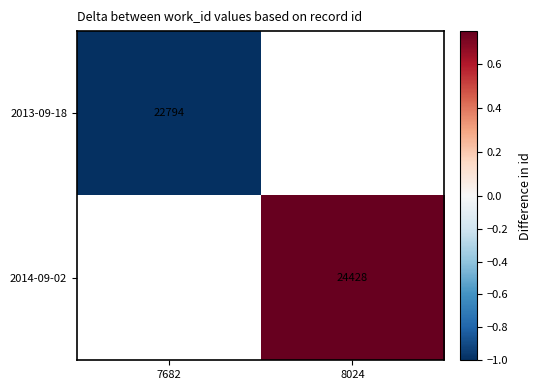

Count the number of categories in the chart.

2